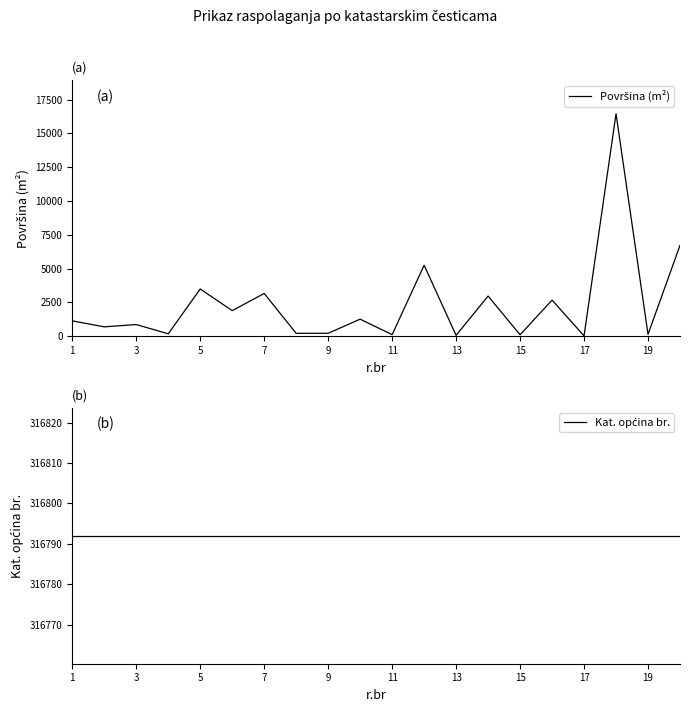

How many interior local valleys does the Površina (m²) series have?

9